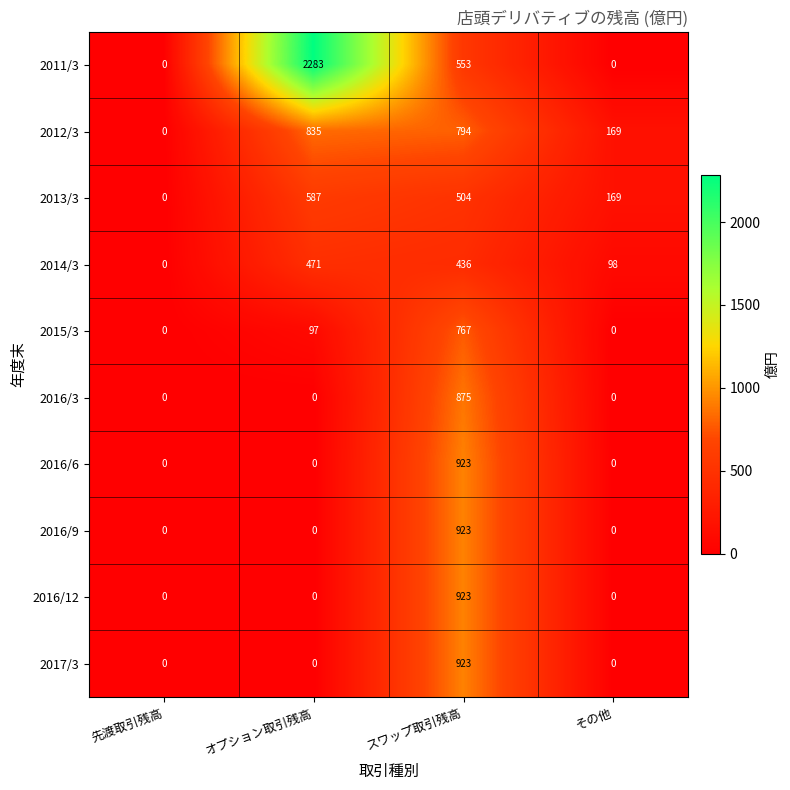

Which series has the widest spread of values?

2011/3